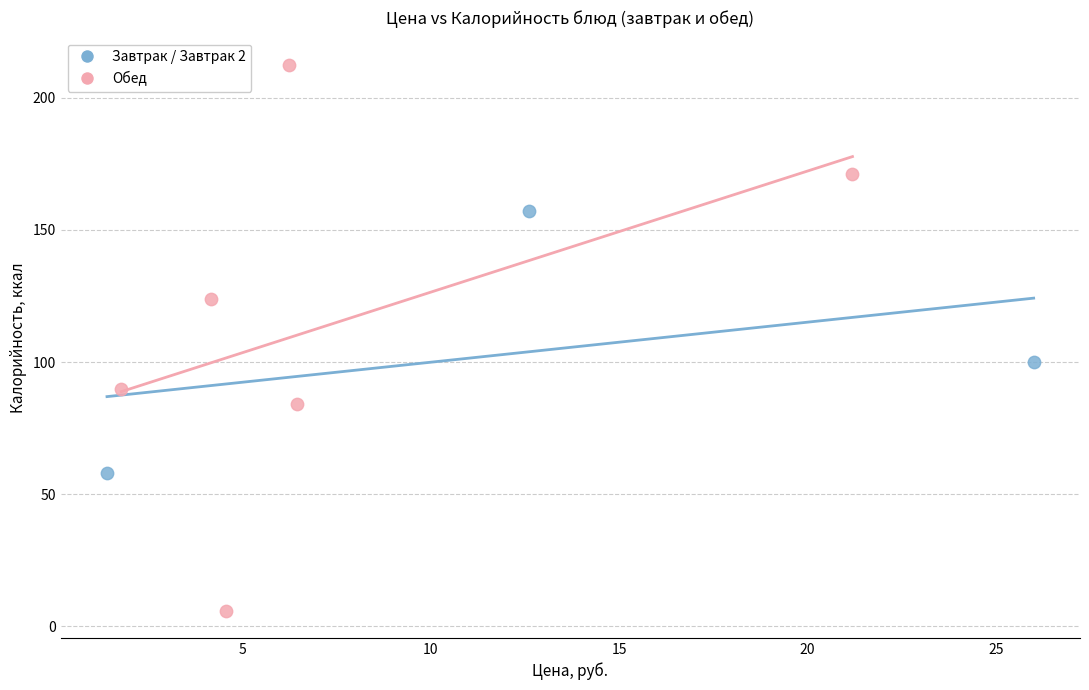

Which series contains the lowest Y value?

Обед